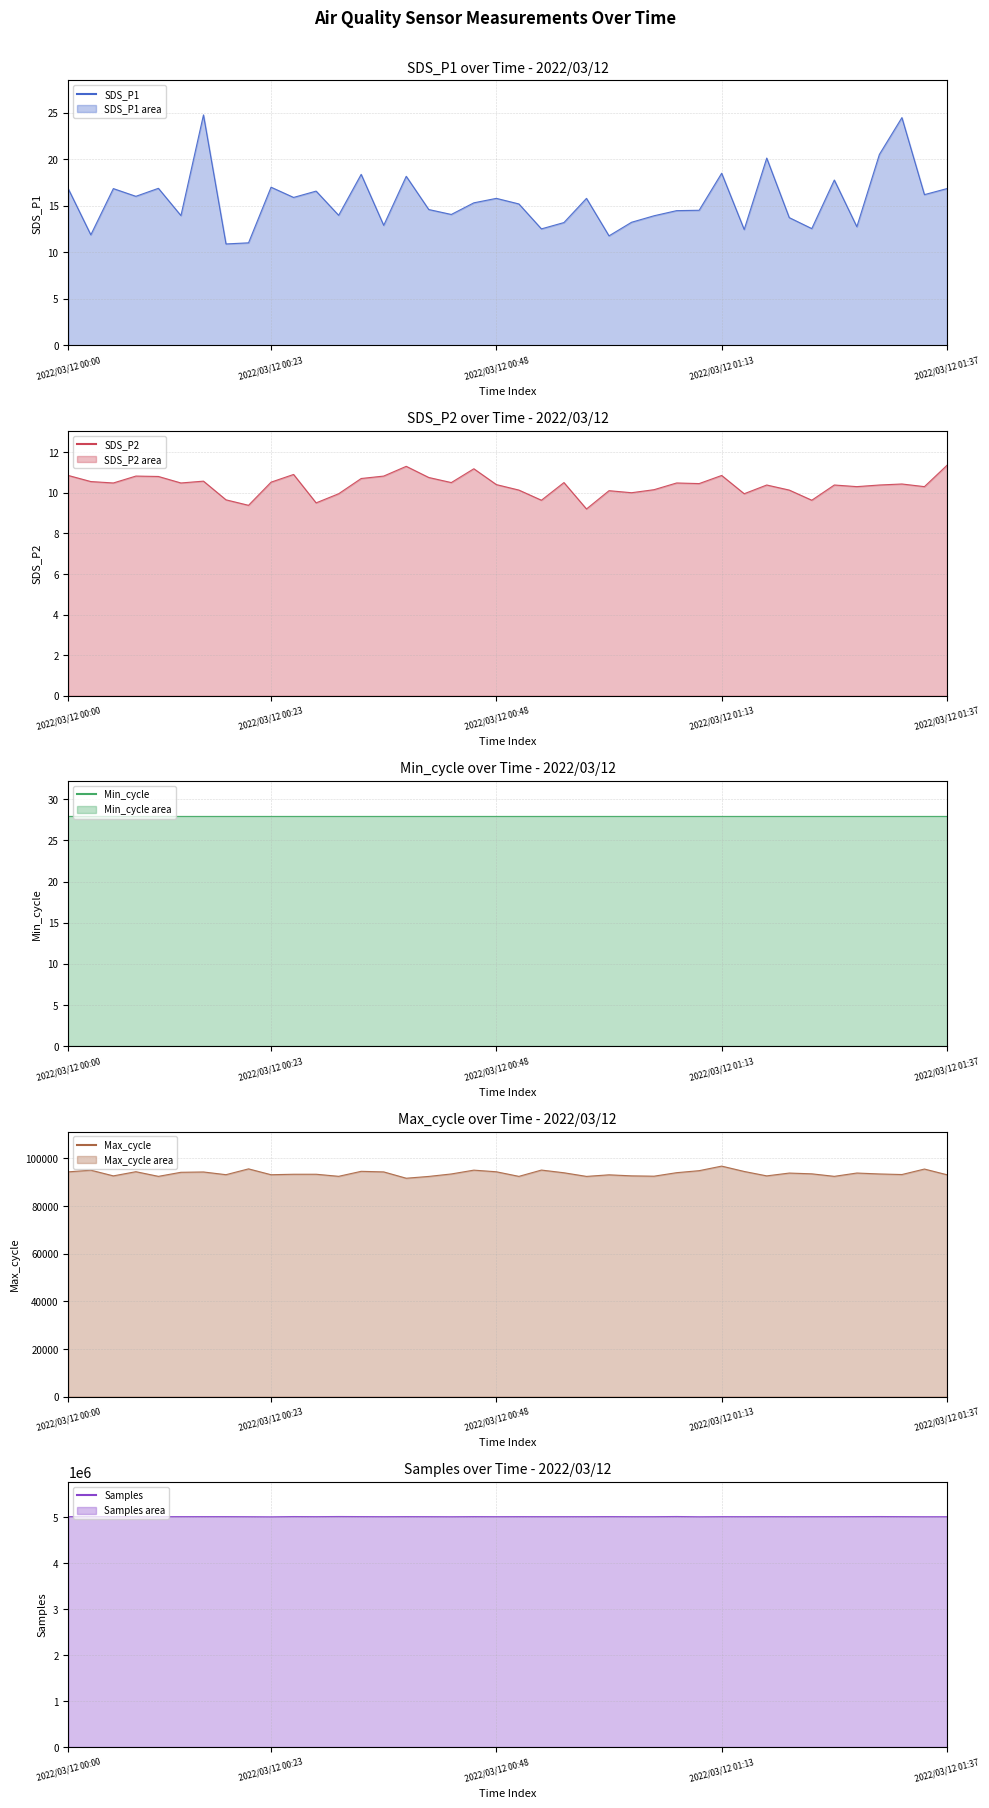

What is the sum of the Samples line values at 15 and 31?

10025658.0